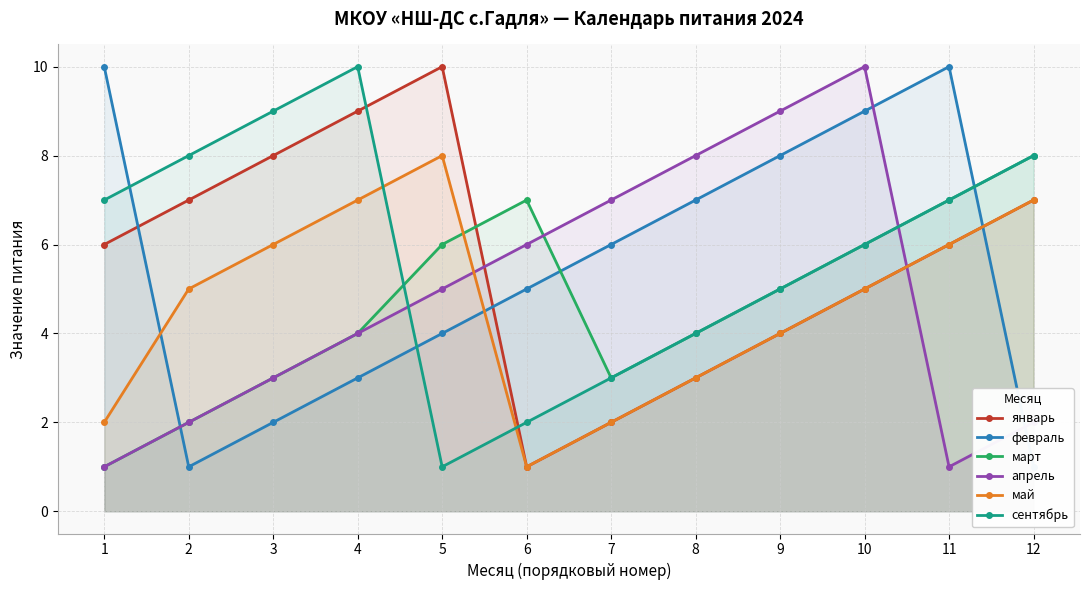

What is the average value of the февраль series?

6